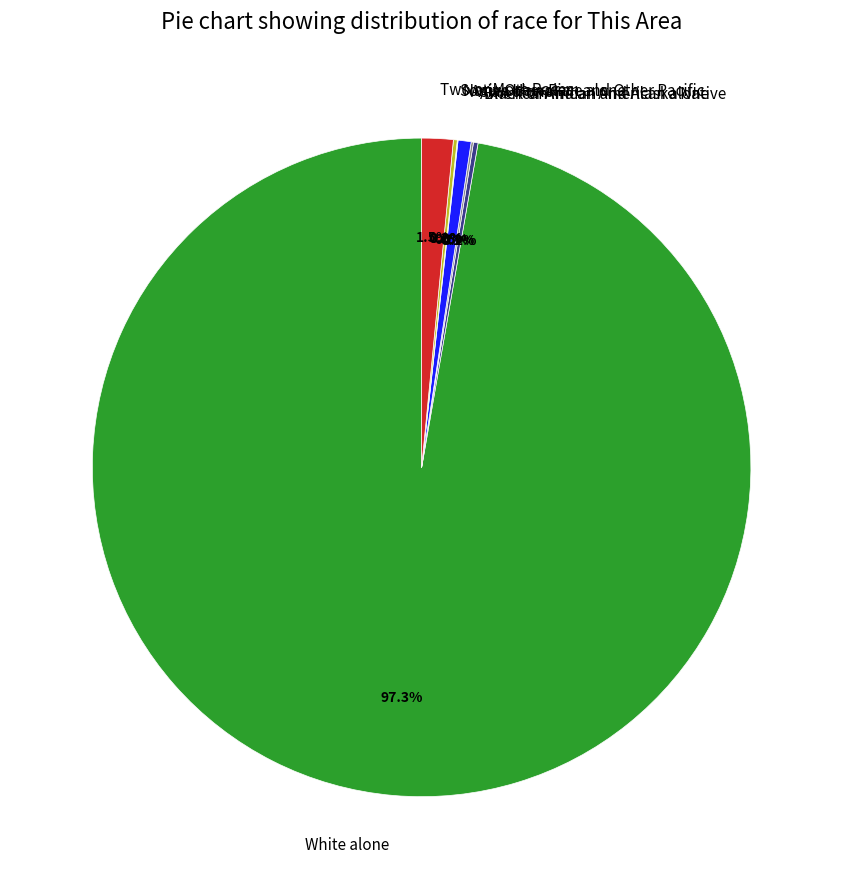

To the nearest percent, what is the average slice percentage?

14%